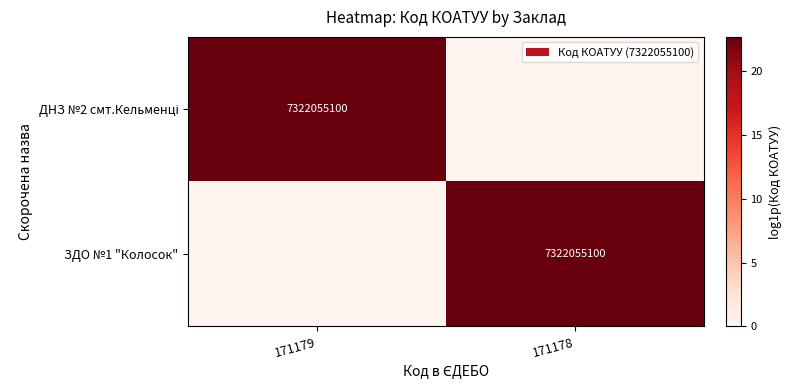

Between 171179 and 171178, which is larger?

171179